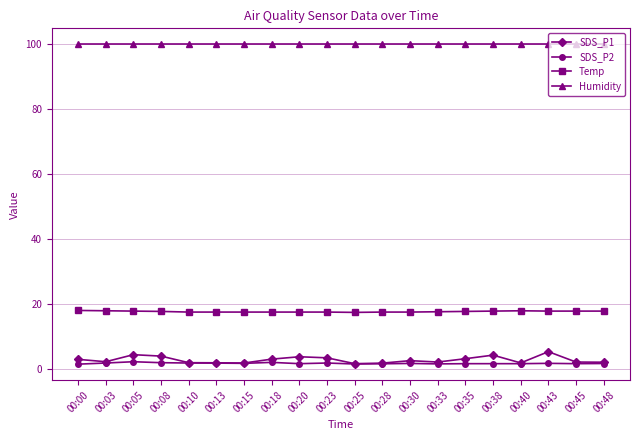

Is it true that Humidity equals 99.9 at 00:00?

True